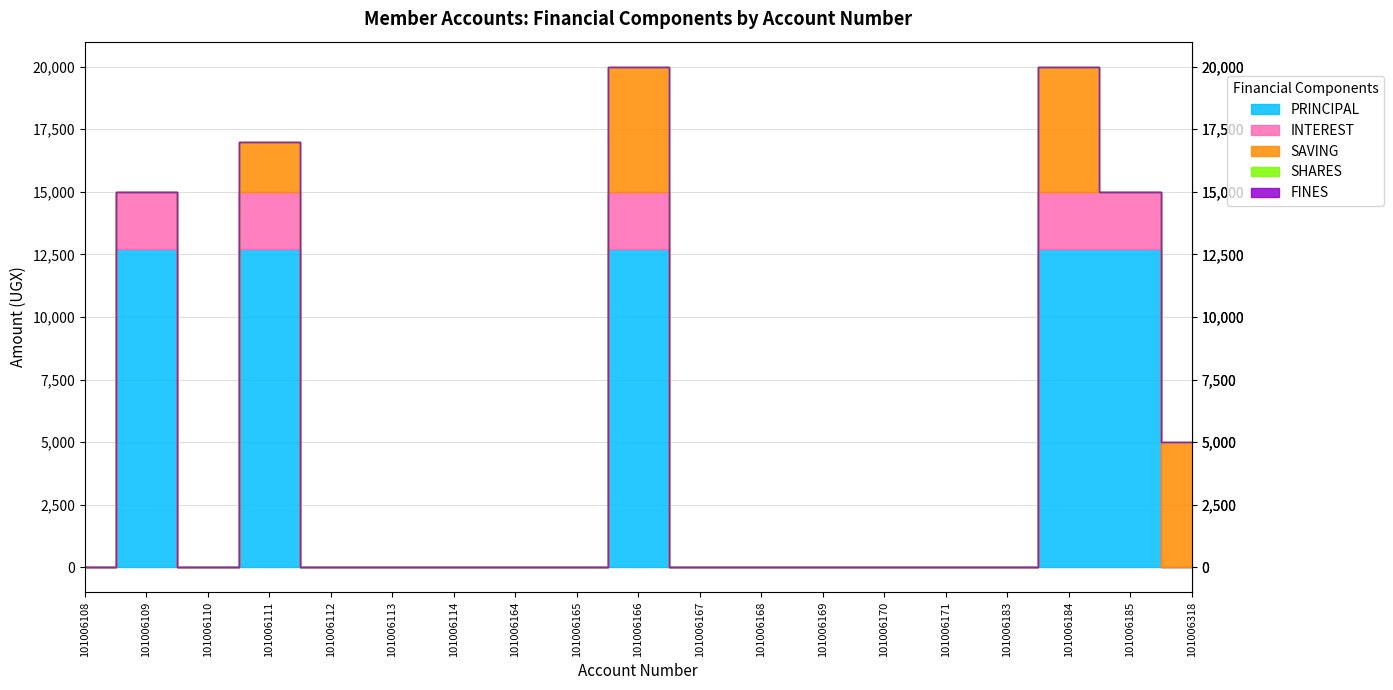

List the series in order of their peak value, highest first.

PRINCIPAL, SAVING, INTEREST, SHARES, FINES